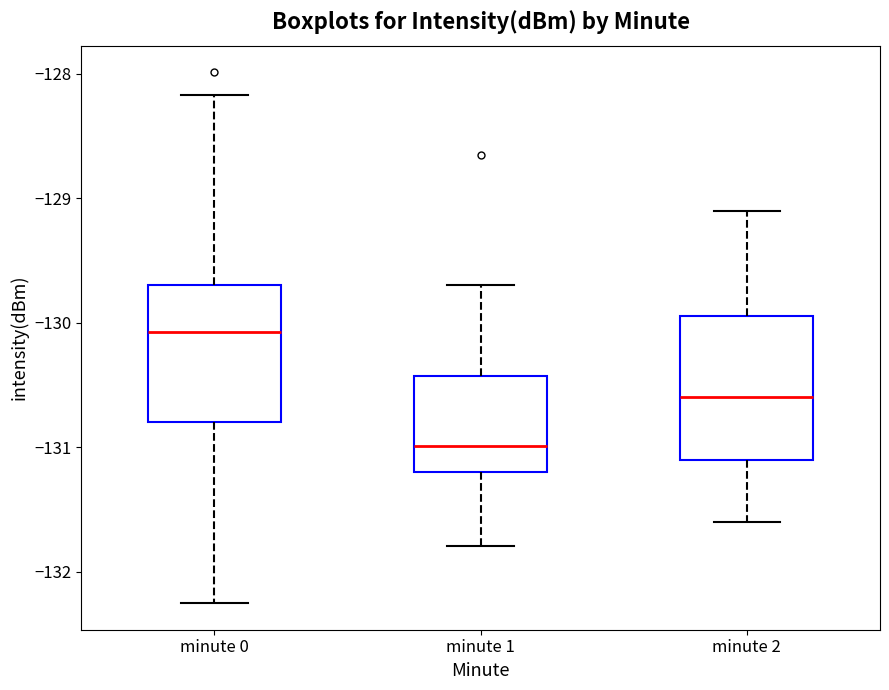

Reading left to right, read every box against the y-axis: the position of its median line, the range the box covers, and the ends of its whiskers. The values are not printed on the chart, so give them approximately, as read against the axis.

minute 0: median -130.1, box -130.8 to -129.7, whiskers -132.3 to -128.2
minute 1: median -131.0, box -131.2 to -130.4, whiskers -131.8 to -129.7
minute 2: median -130.6, box -131.1 to -129.9, whiskers -131.6 to -129.1